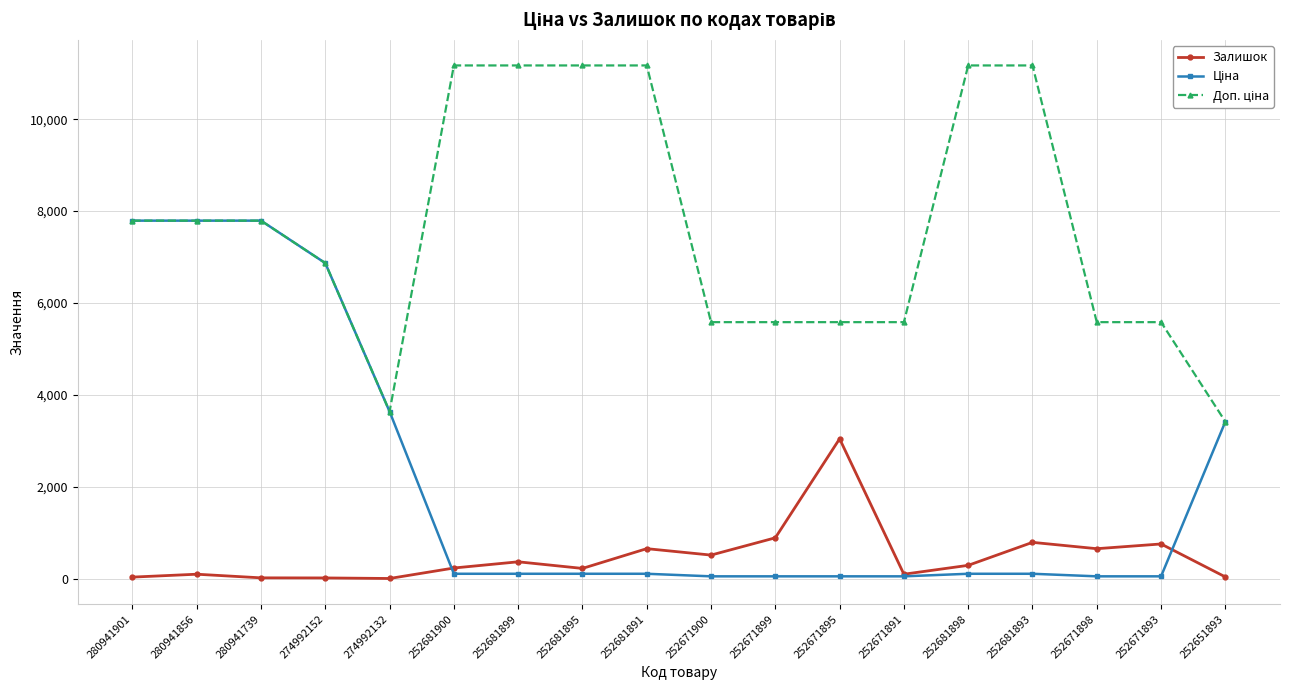

What is the greatest value displayed?

11169.0